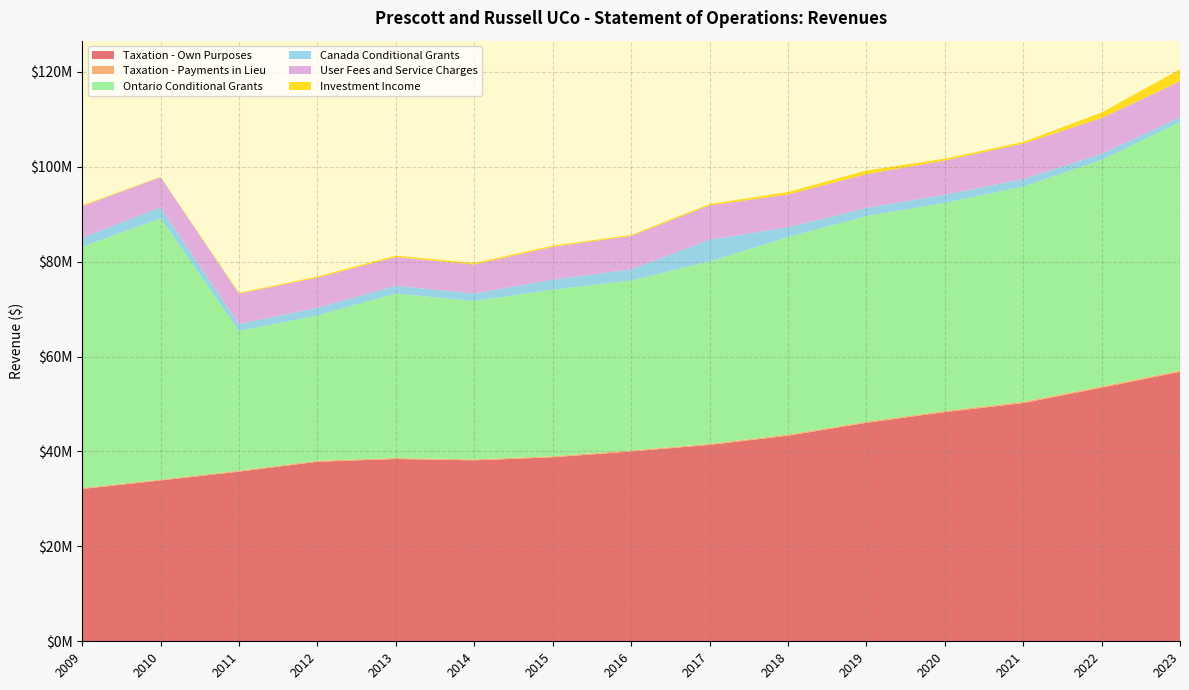

Reading right to left, what are all the values shown in this chart?

Taxation - Own Purposes: 56762705	53436451	50184629	48285782	46027433	43318571	41372078	39992905	38761011	38128575	38405503	37828096	35743904	33893084	32098132
Taxation - Payments in Lieu: 295692	276011	277105	253082	247414	239979	227680	228378	228735	195400	208844	209548	198142	186698	184104
Ontario Conditional Grants: 52301579	47673924	45359291	43810256	43299289	41583799	38433516	35799463	35052276	33364079	34643979	30607726	29401096	55024550	50832051
Canada Conditional Grants: 1058811	1322184	1589293	1746982	1716767	2116285	4587186	2332358	2160888	1600559	1647149	1633309	1506698	2336095	1920315
User Fees and Service Charges: 7564069	7541098	7438495	7207954	7125122	6881565	7225512	7044040	6906274	6104288	6044681	6345457	6393450	6344008	6634817
Investment Income: 2540587	1143534	375202	377967	764953	517864	277484	221420	252517	313110	317450	243304	180194	62013	188630